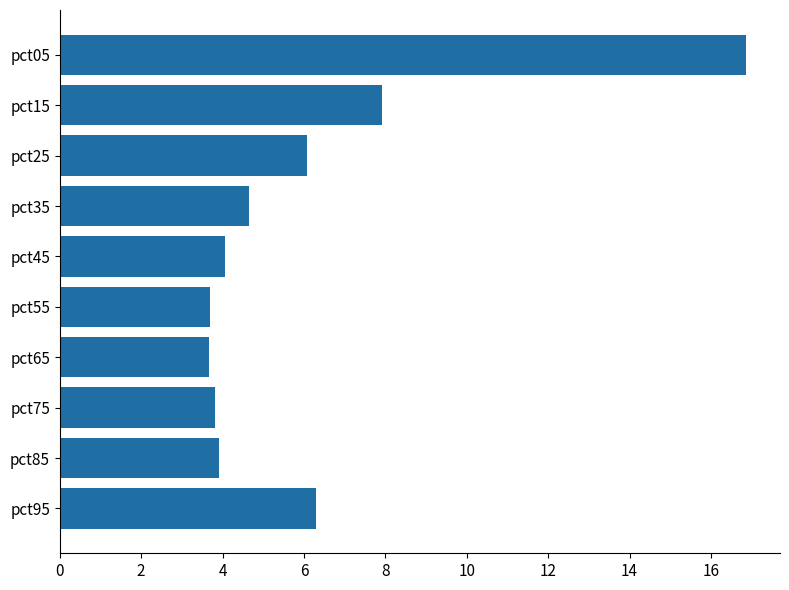

What is the value of the 4th bar from the top?

4.7